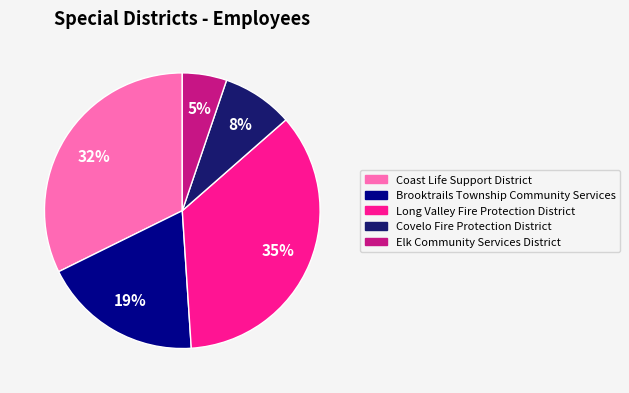

Combined, do Covelo Fire Protection District and Long Valley Fire Protection District account for over 50%?

No